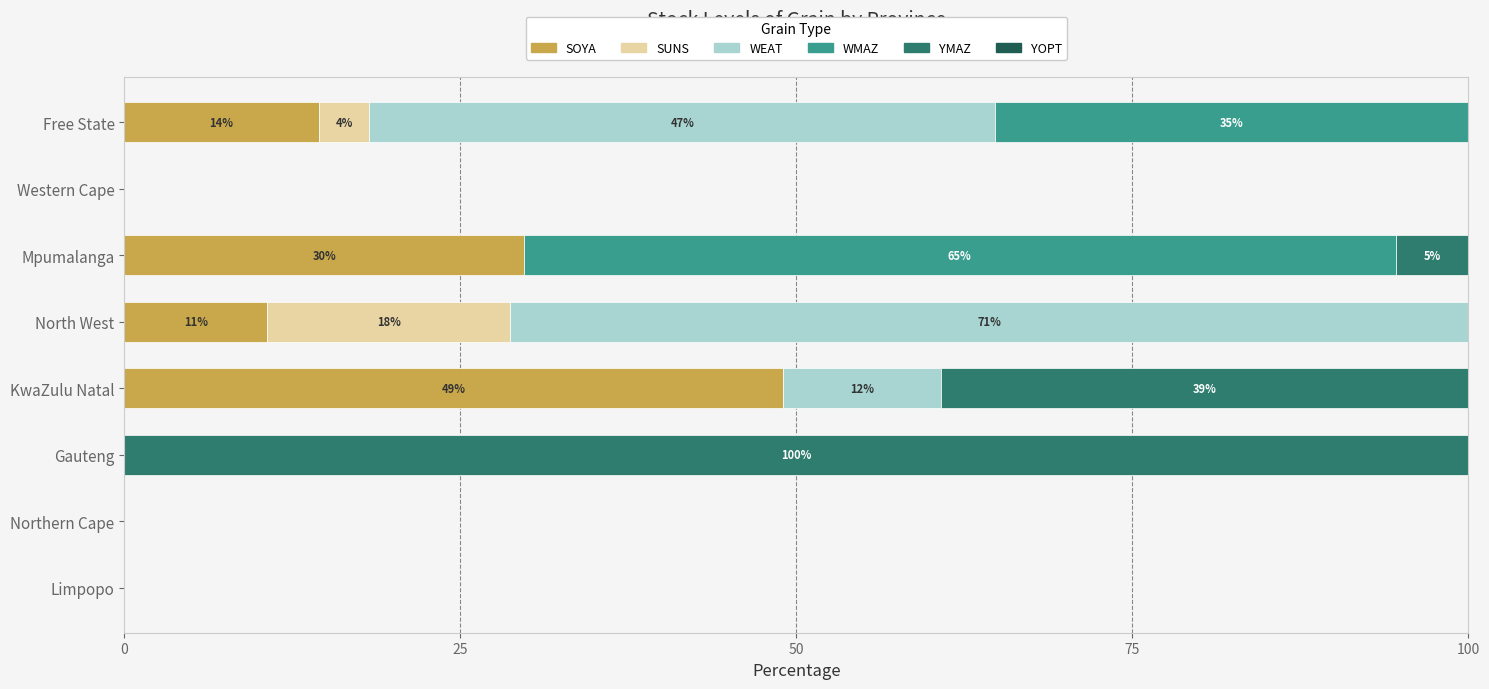

At which label does SOYA reach its peak?

KwaZulu Natal